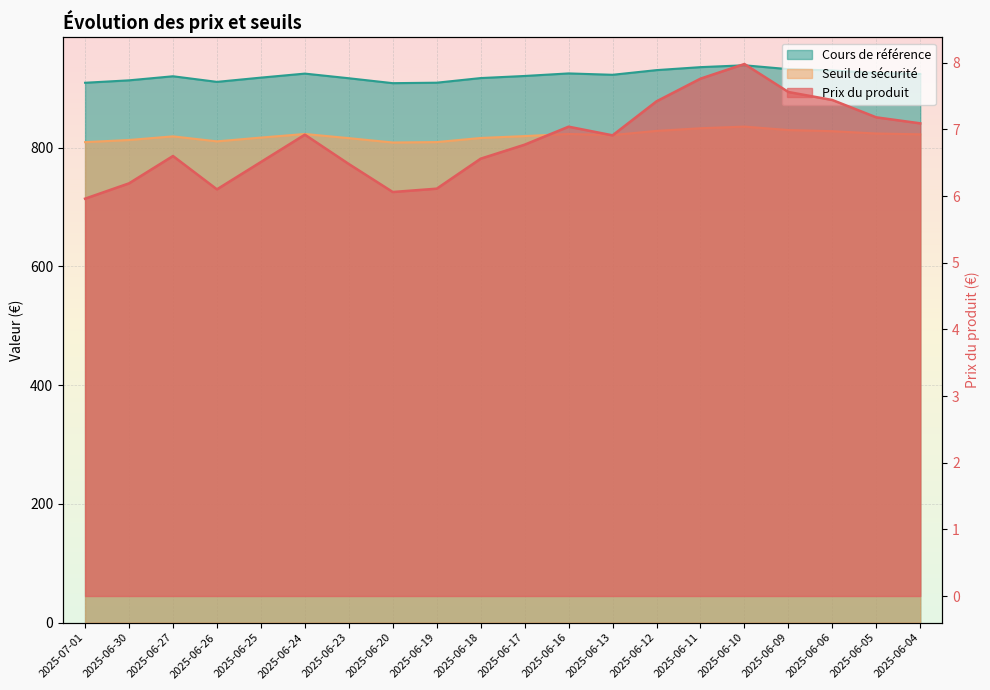

What position from the right is 2025-06-25?

16